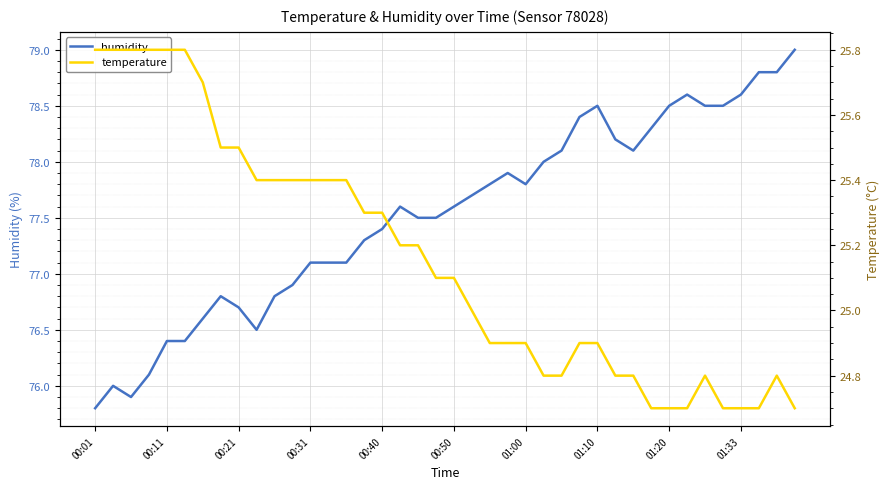

What is the minimum value for humidity?

75.8